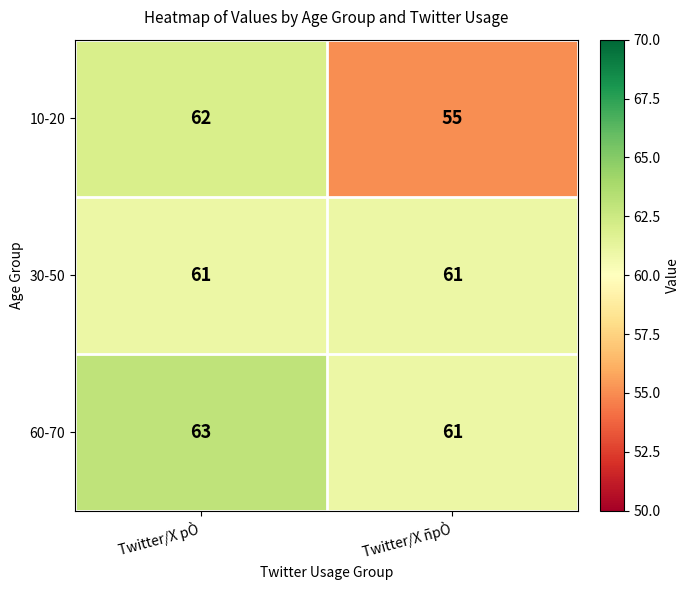

What is the difference between the highest and lowest values at Twitter/X ñpÒ?

6